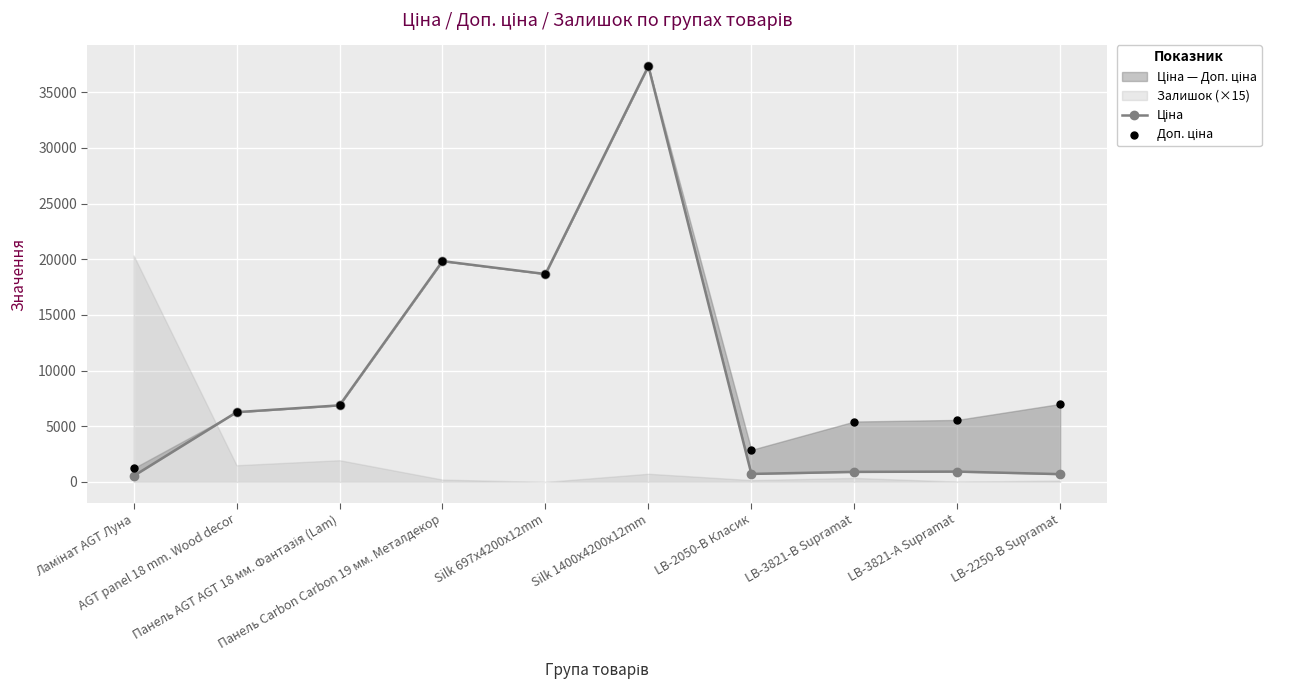

Which series has the largest Y range (max minus min)?

Ціна